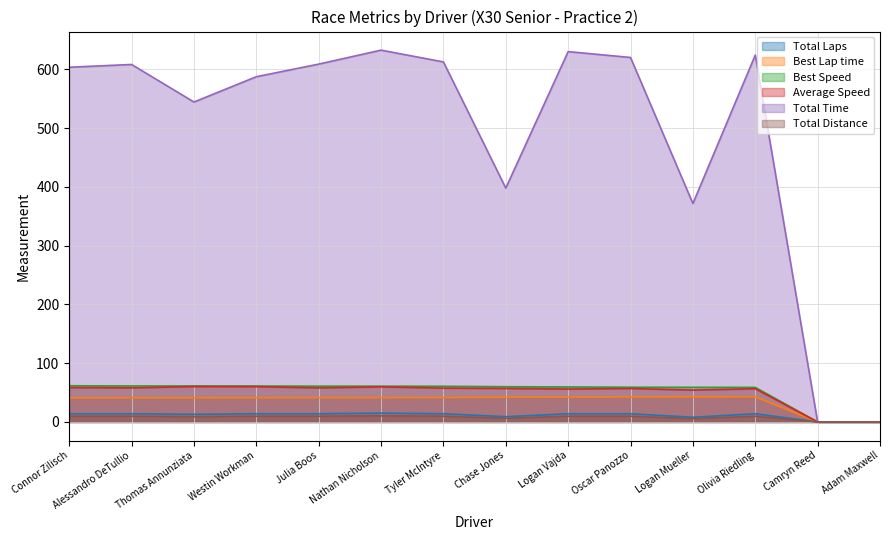

True or false: Total Distance and Total Time intersect in this chart.

False